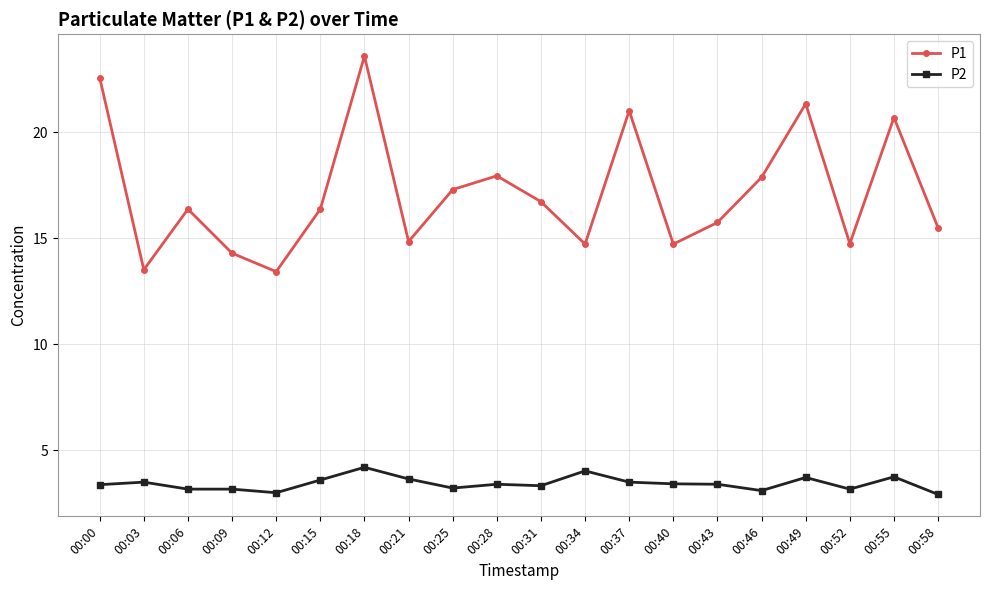

At which category does P1 reach its first local peak?

00:06